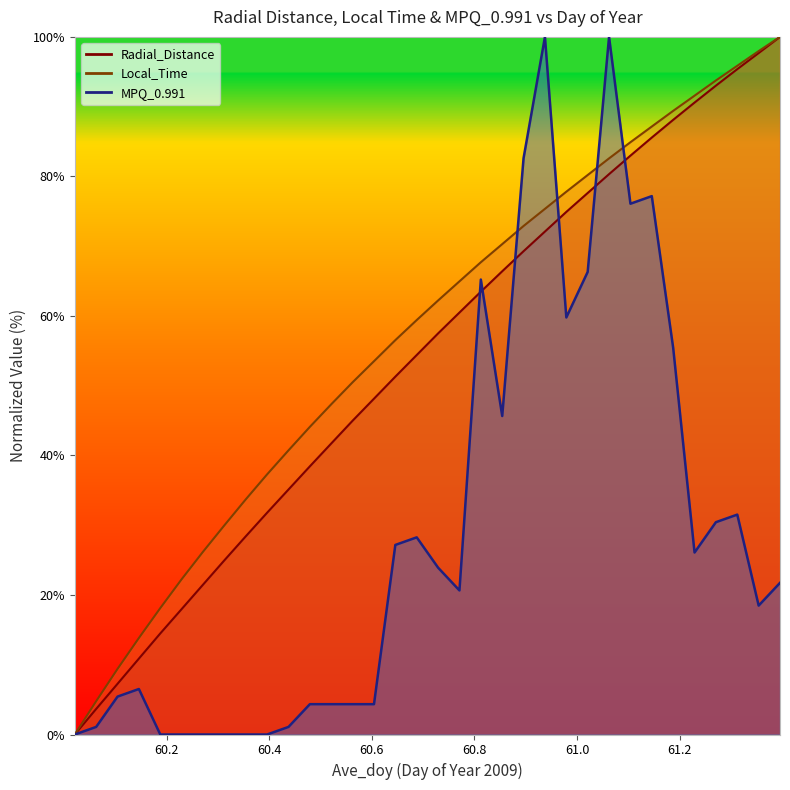

Where is Local_Time nearest to the value 50?

60.5625